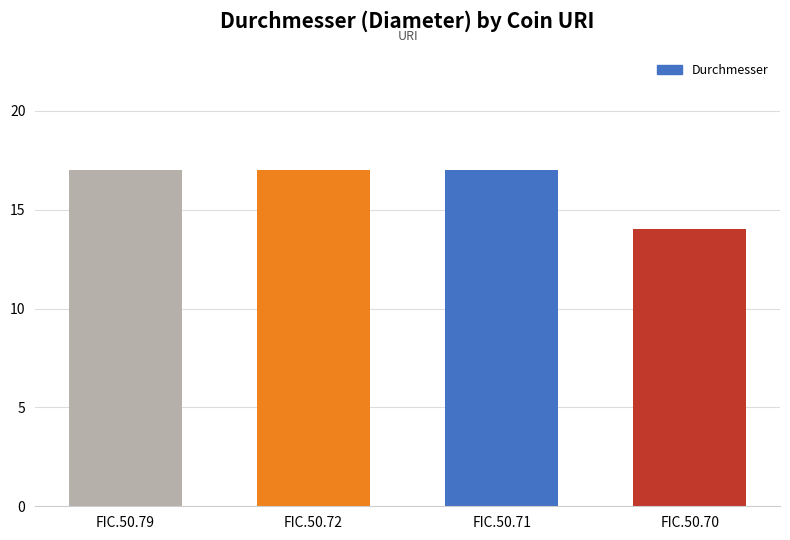

Where is the data nearest to the value 15?

FIC.50.70